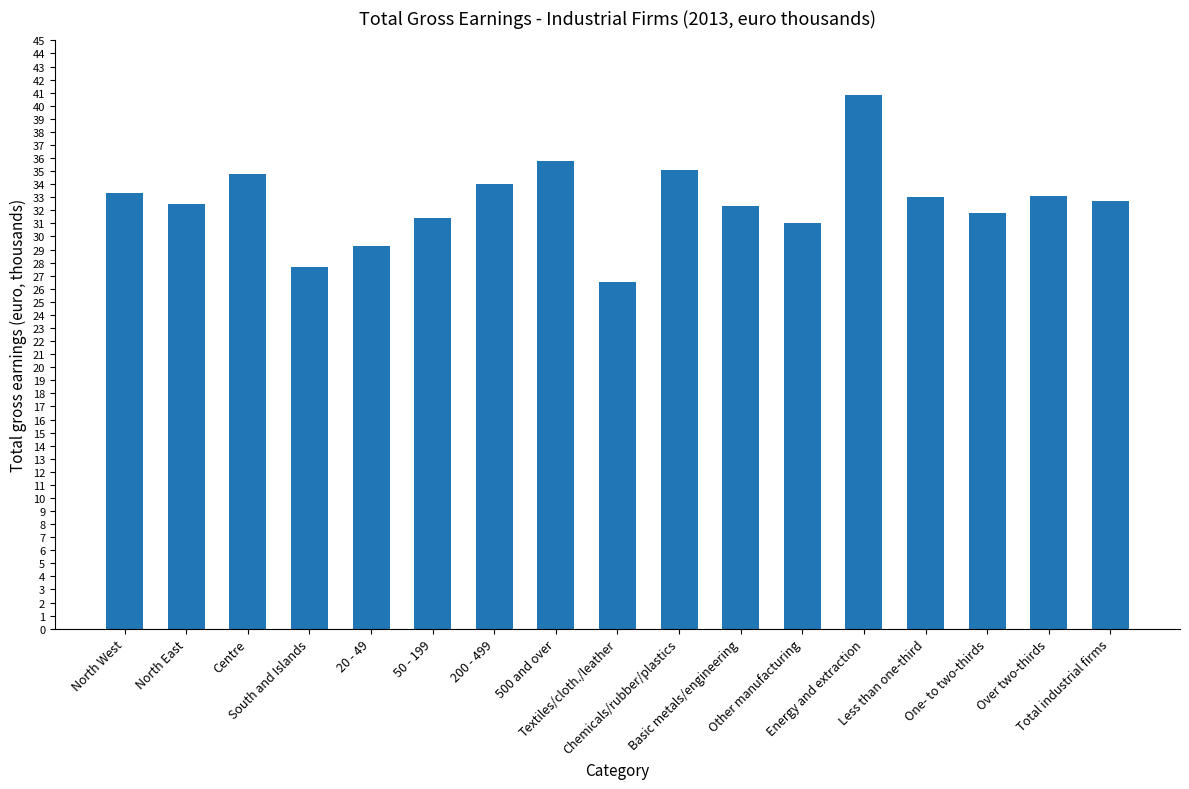

Are the bars horizontal?

No